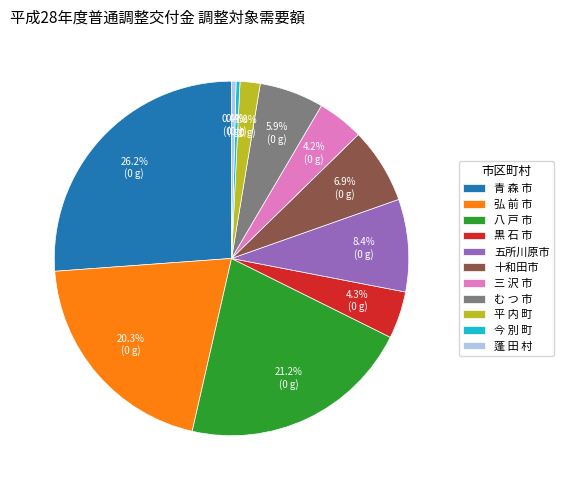

To the nearest percent, what percentage of the pie is 八 戸 市?

21%